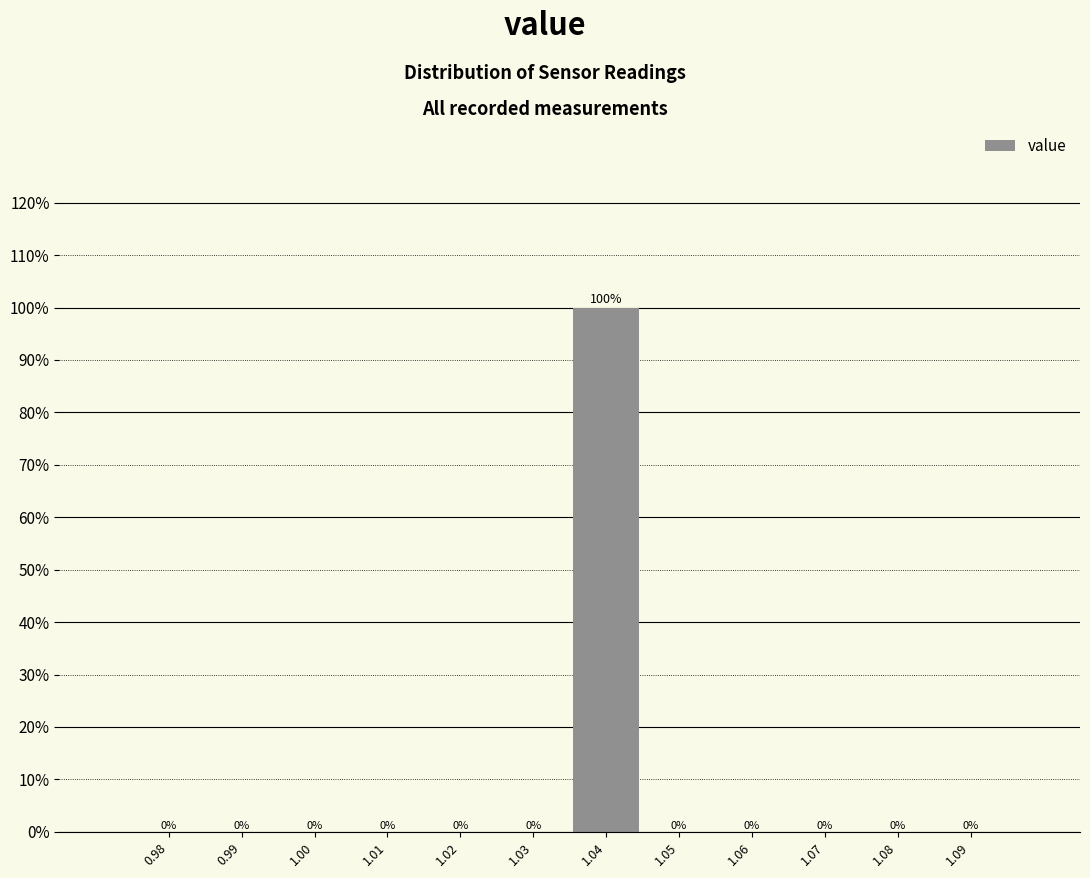

Reading left to right, list every bar in this chart as the range it spans on the x-axis followed by its height.

0.975 to 0.985: 0
0.985 to 0.995: 0
0.995 to 1.005: 0
1.005 to 1.015: 0
1.015 to 1.025: 0
1.025 to 1.035: 0
1.035 to 1.045: 100
1.045 to 1.055: 0
1.055 to 1.065: 0
1.065 to 1.075: 0
1.075 to 1.085: 0
1.085 to 1.095: 0